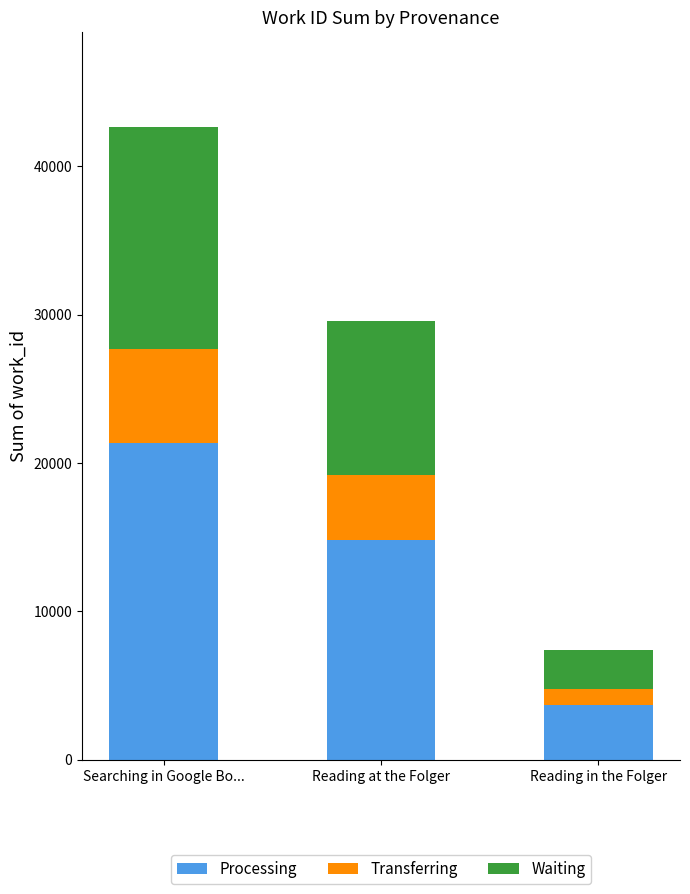

List the labels in order of Processing value, largest first.

Searching in Google Bo..., Reading at the Folger, Reading in the Folger